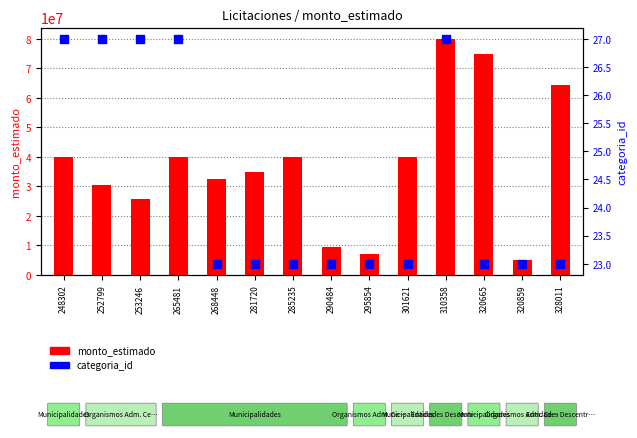

Which series reaches the minimum Y coordinate?

categoria_id